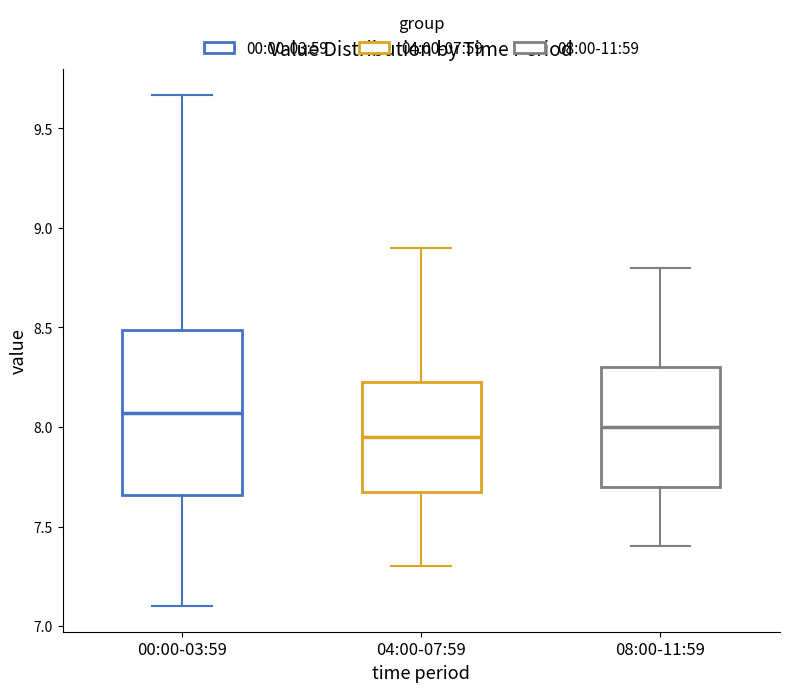

Reading left to right, transcribe this box plot: for each box, give where its median line is, the range the box spans, and where its two whiskers end, as read against the y-axis. The values are not printed on the chart, so give them approximately, as read against the axis.

00:00-03:59: median 8.05, box 7.65 to 8.50, whiskers 7.10 to 9.65
04:00-07:59: median 7.95, box 7.70 to 8.25, whiskers 7.30 to 8.90
08:00-11:59: median 8.00, box 7.70 to 8.30, whiskers 7.40 to 8.80